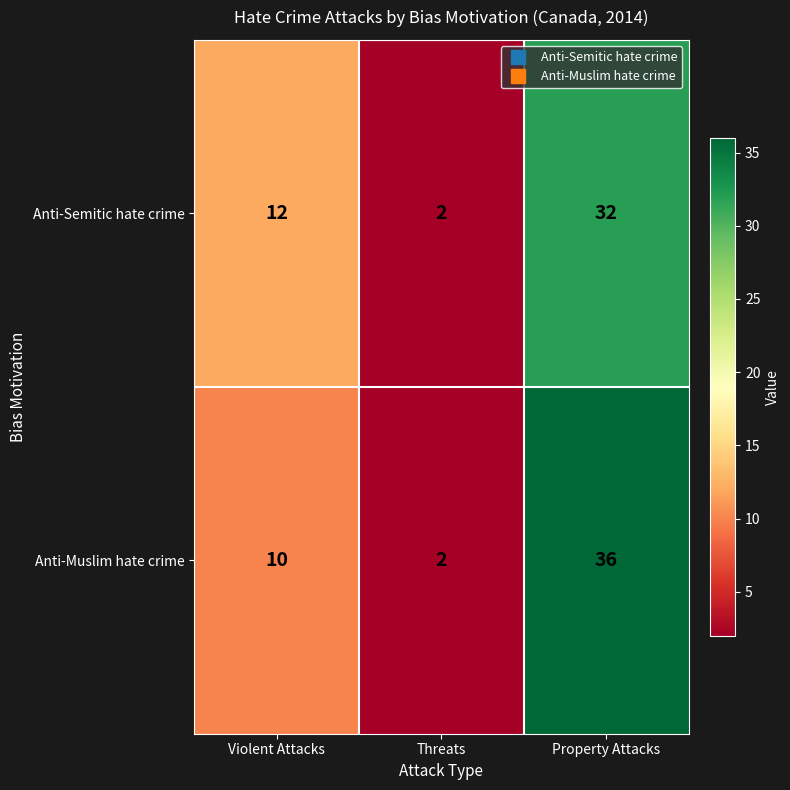

How many data points does each series have?

3